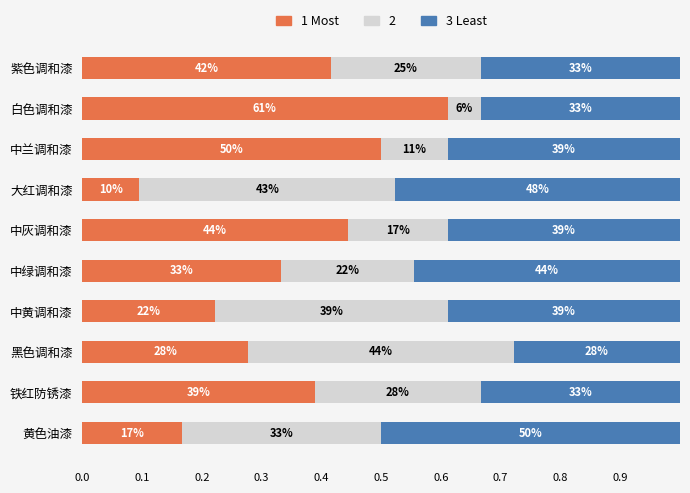

What are all the series names shown in the legend?

1 Most, 2, 3 Least